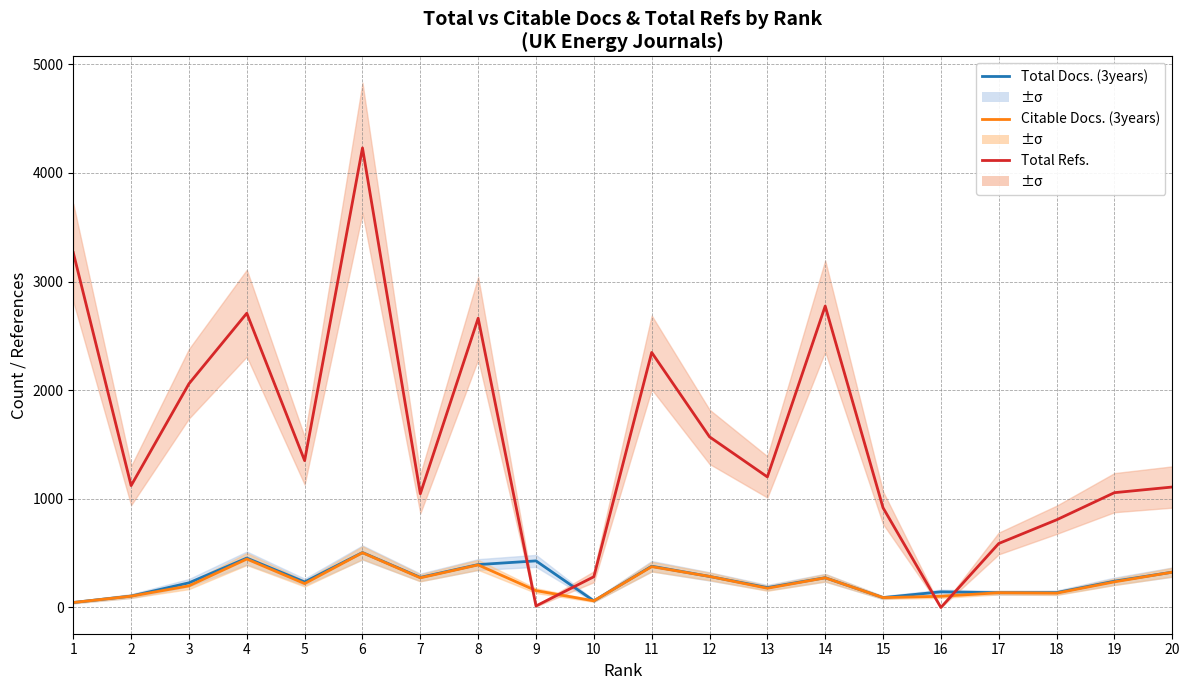

Which category has the highest value in the Citable Docs. (3years) series?

6